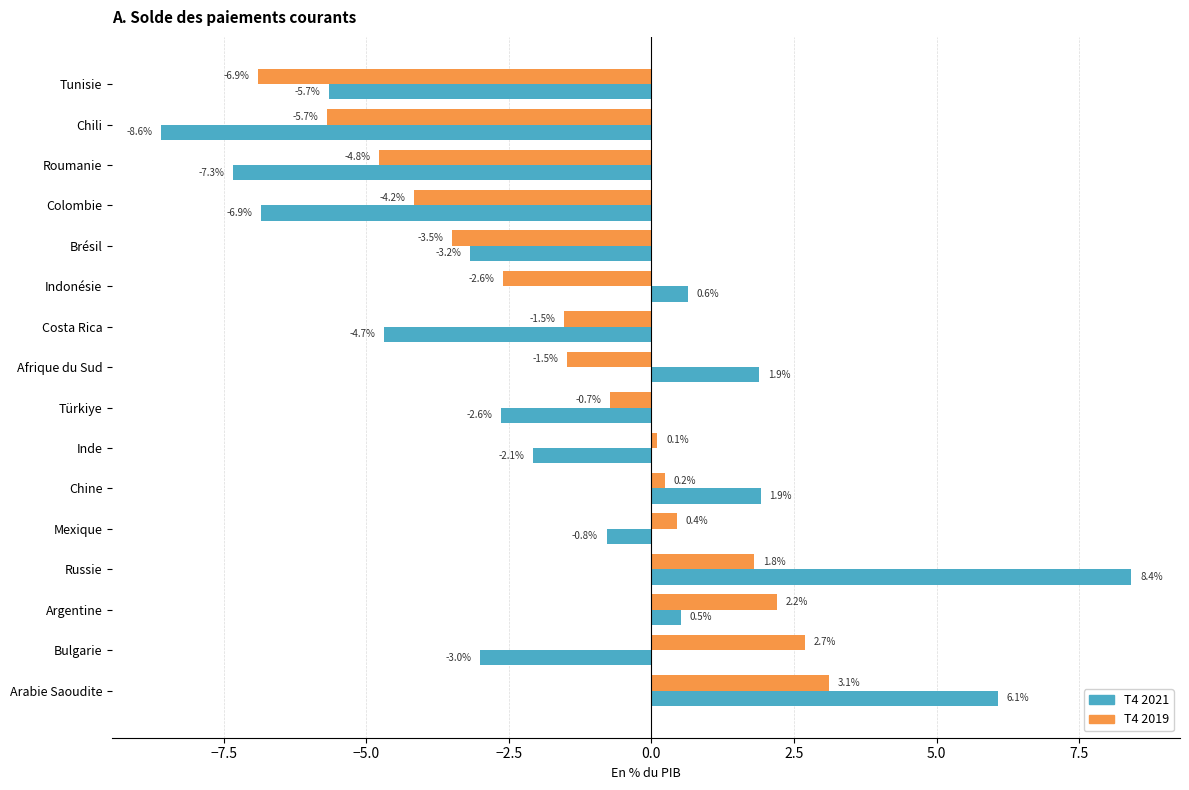

What is the average value of the T4 2021 series?

-1.6